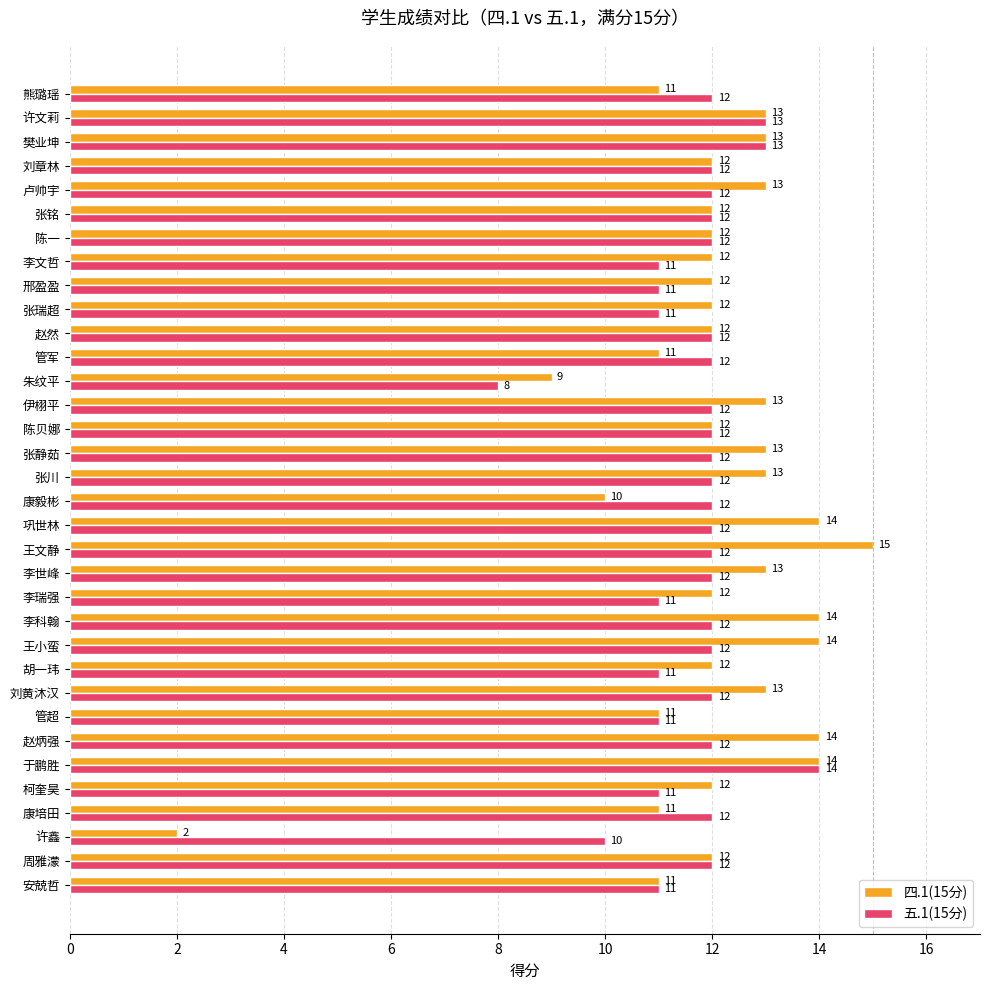

At how many categories does at least one series exceed 6?

34